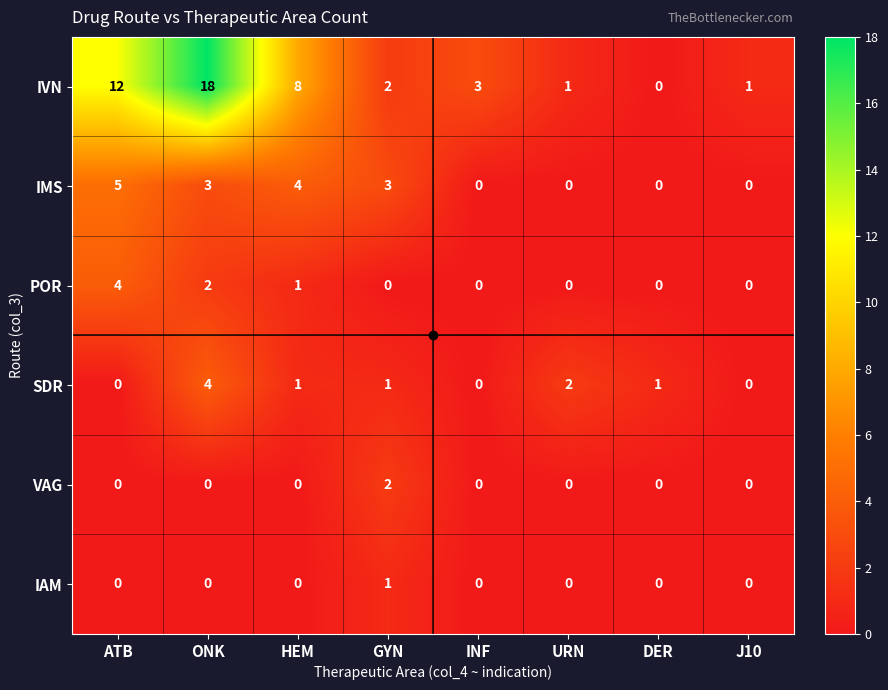

Which series has the widest spread of values?

IVN